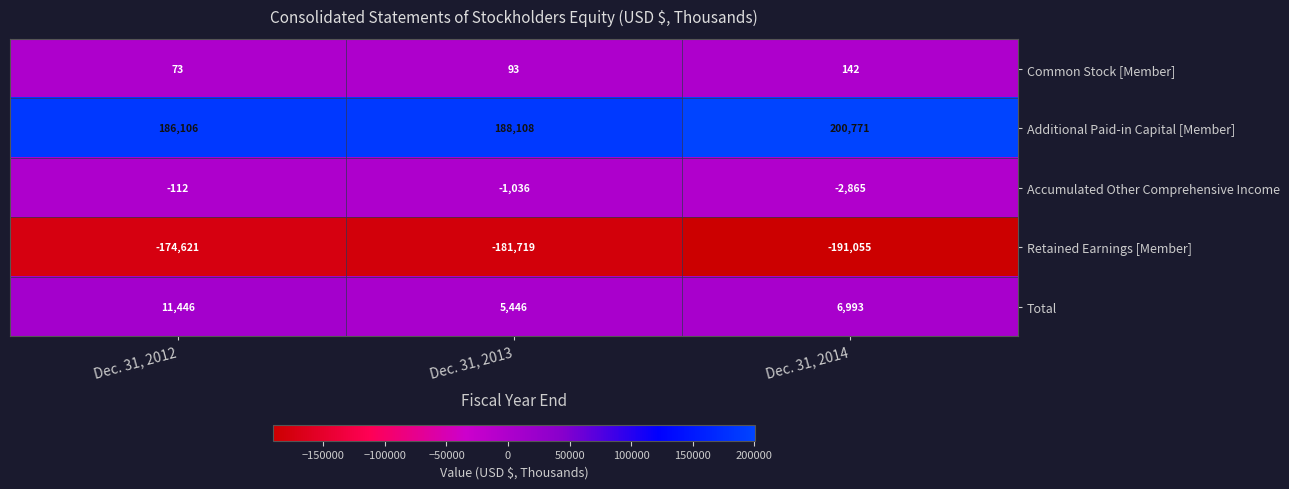

The Accumulated Other Comprehensive Income series shows -4531 at Dec. 31, 2014. True or false?

False